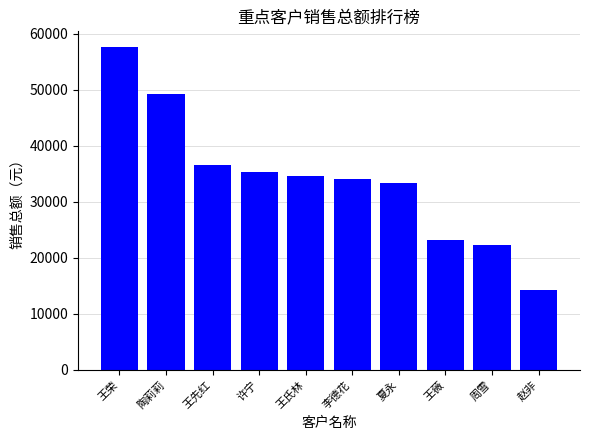

Which has a higher value, 周雪 or 赵非?

周雪